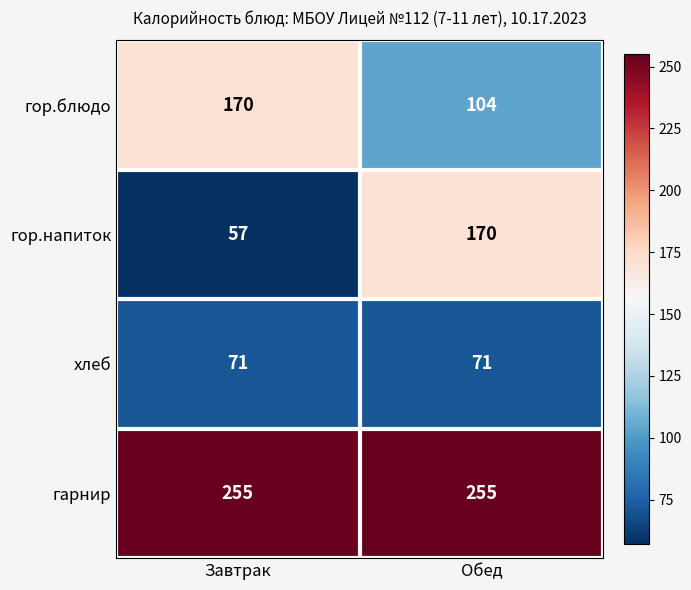

At which category does the chart reach its minimum across all series?

Завтрак